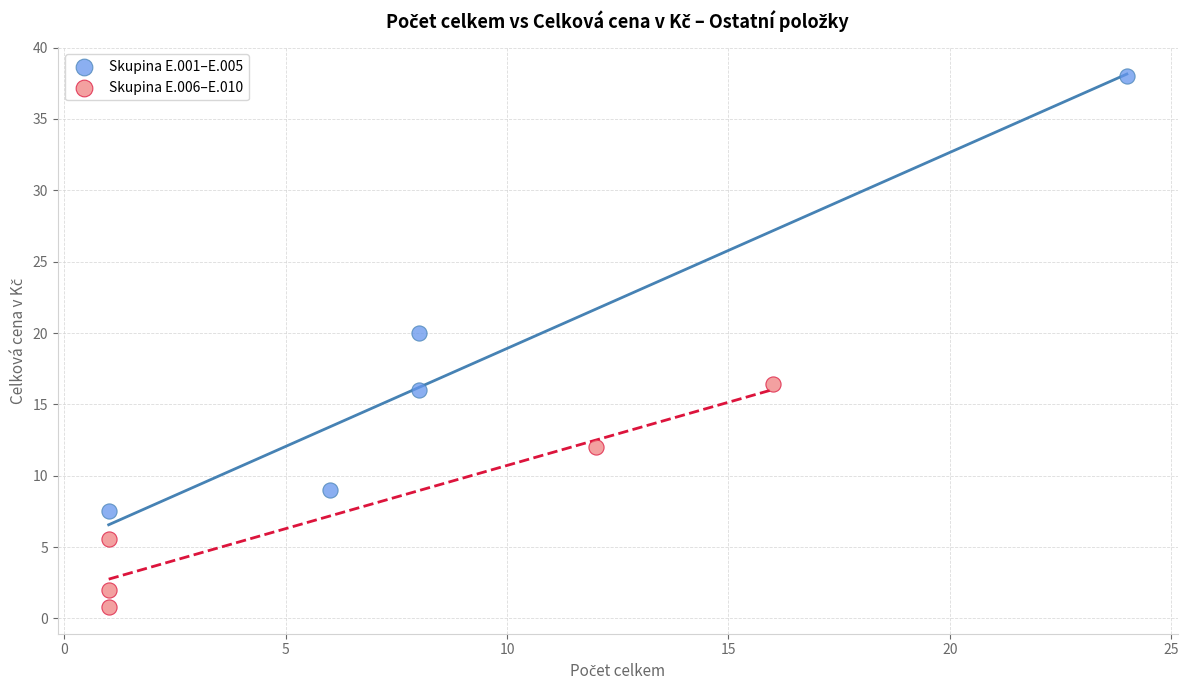

Which series reaches the minimum Y coordinate?

Skupina E.006–E.010